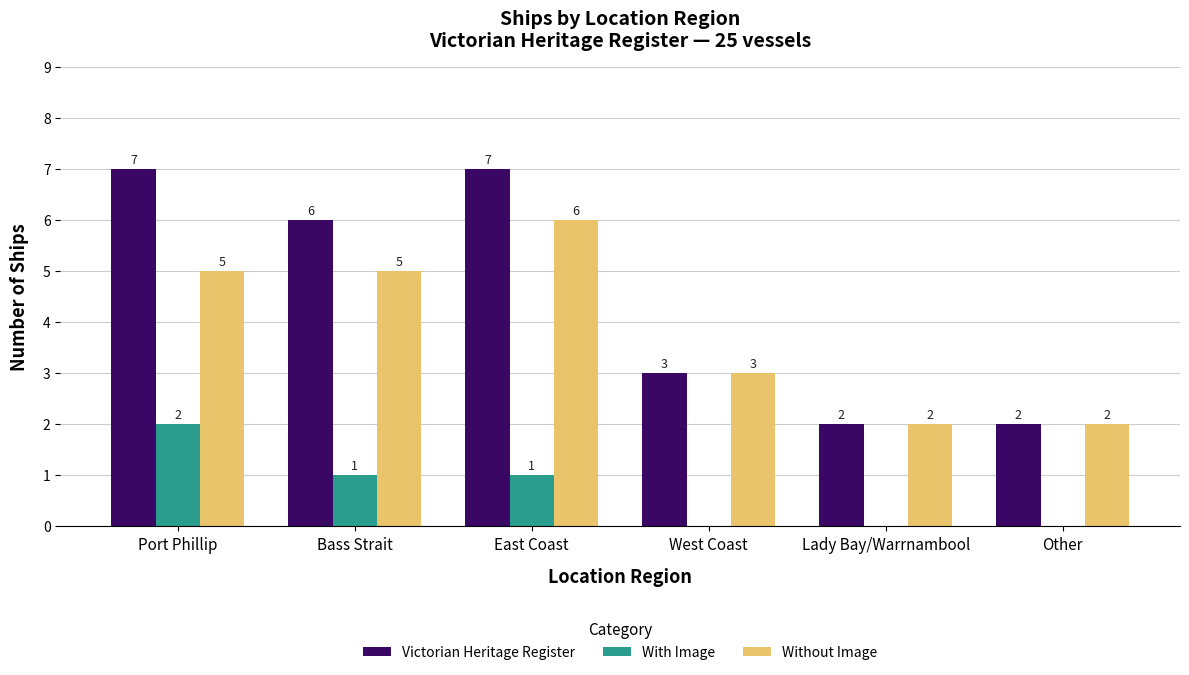

What is the difference between the Victorian Heritage Register values at Port Phillip and West Coast?

4